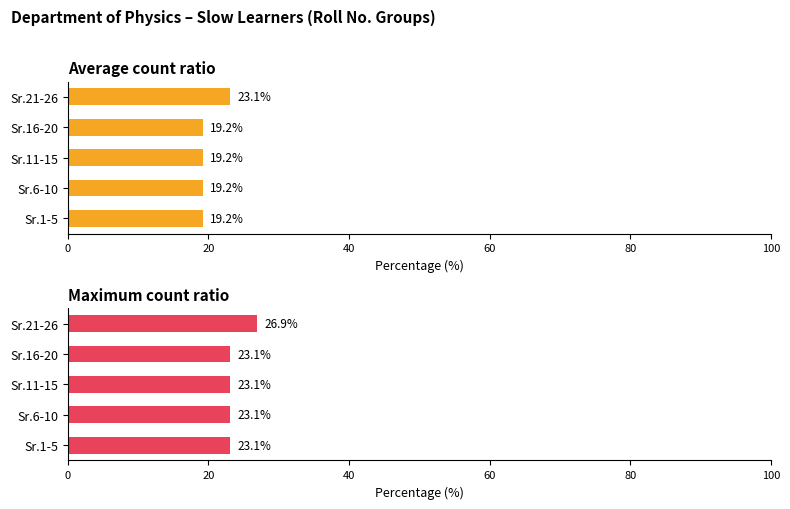

What is the difference between the maximum and second lowest values in the Maximum count ratio series?

3.8